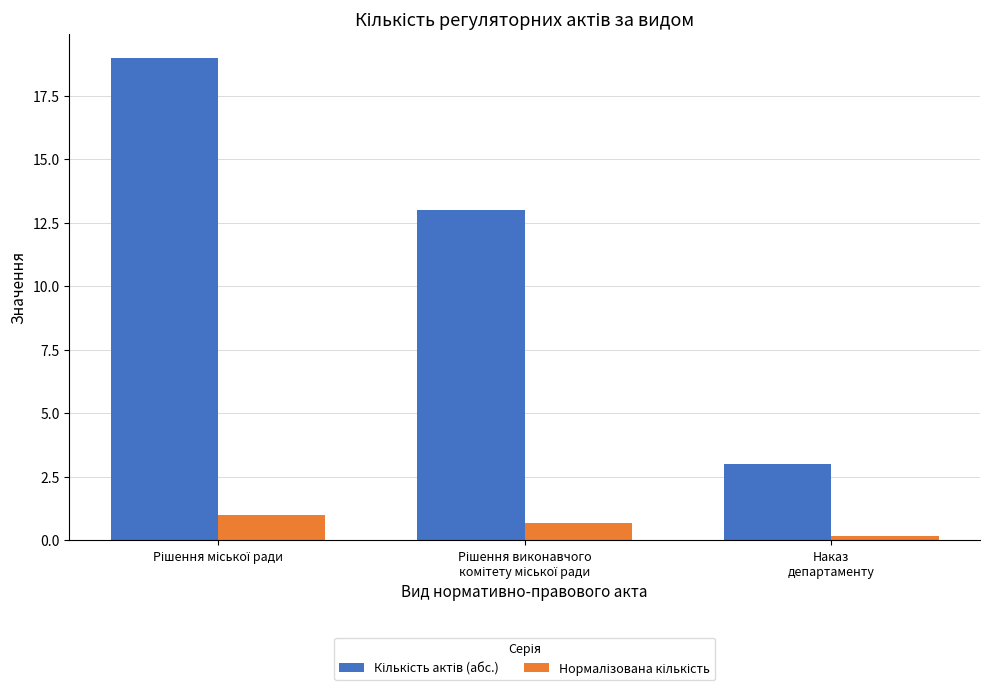

What is the greatest value displayed?

19.0